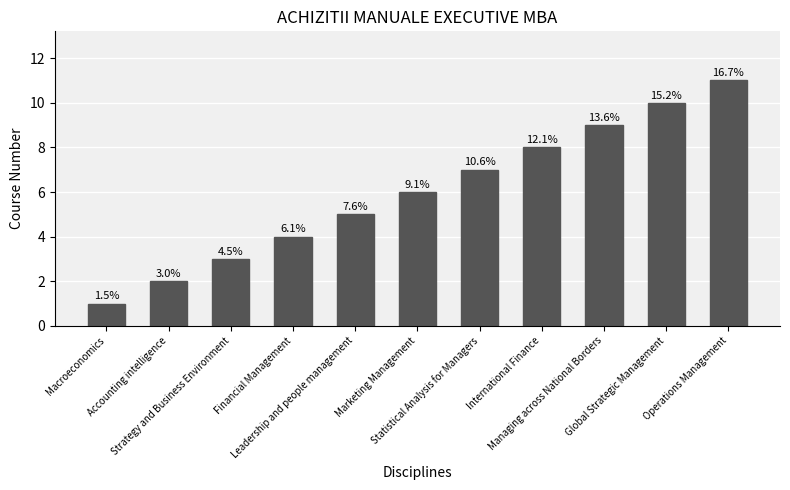

What is the average value?

6